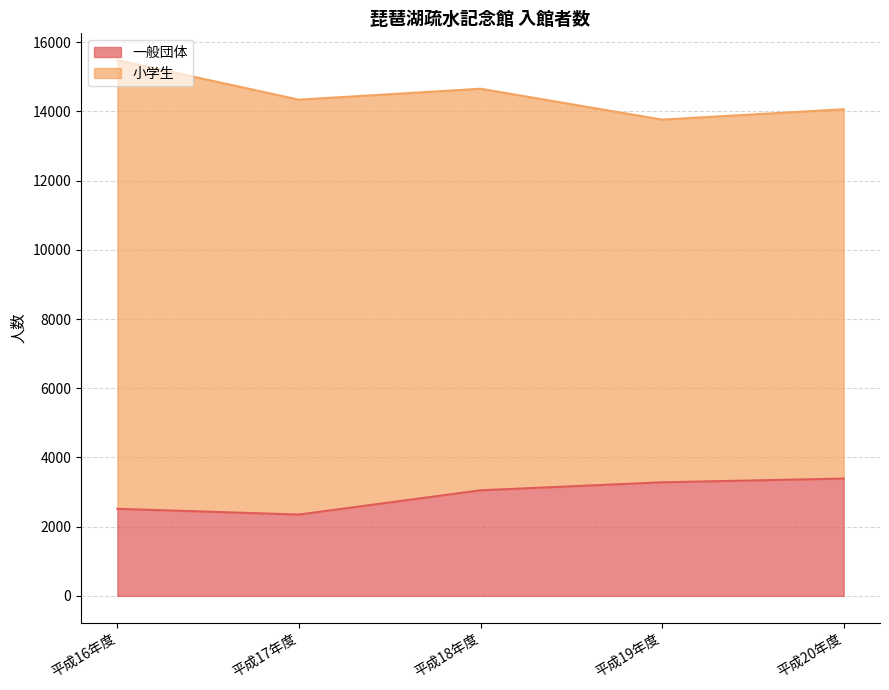

At which label is the value closest to 2870?

平成18年度